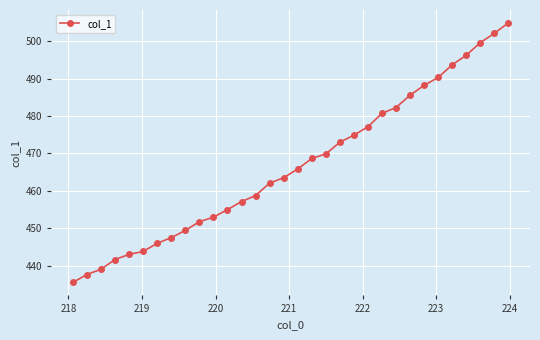

What is the value of the 24th point from the left?

482.3